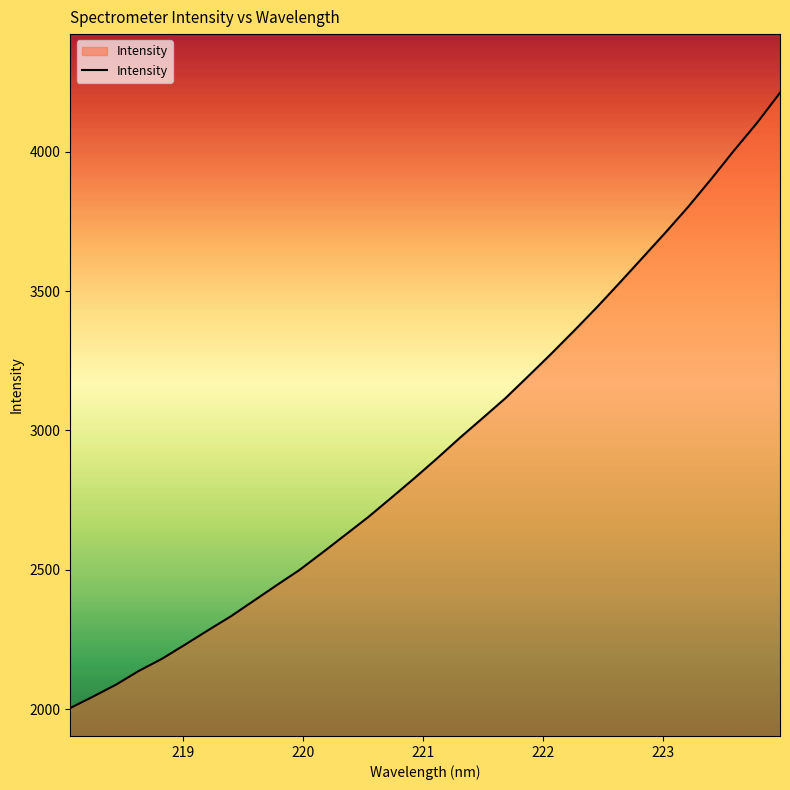

What is the sum of all values?

94291.2